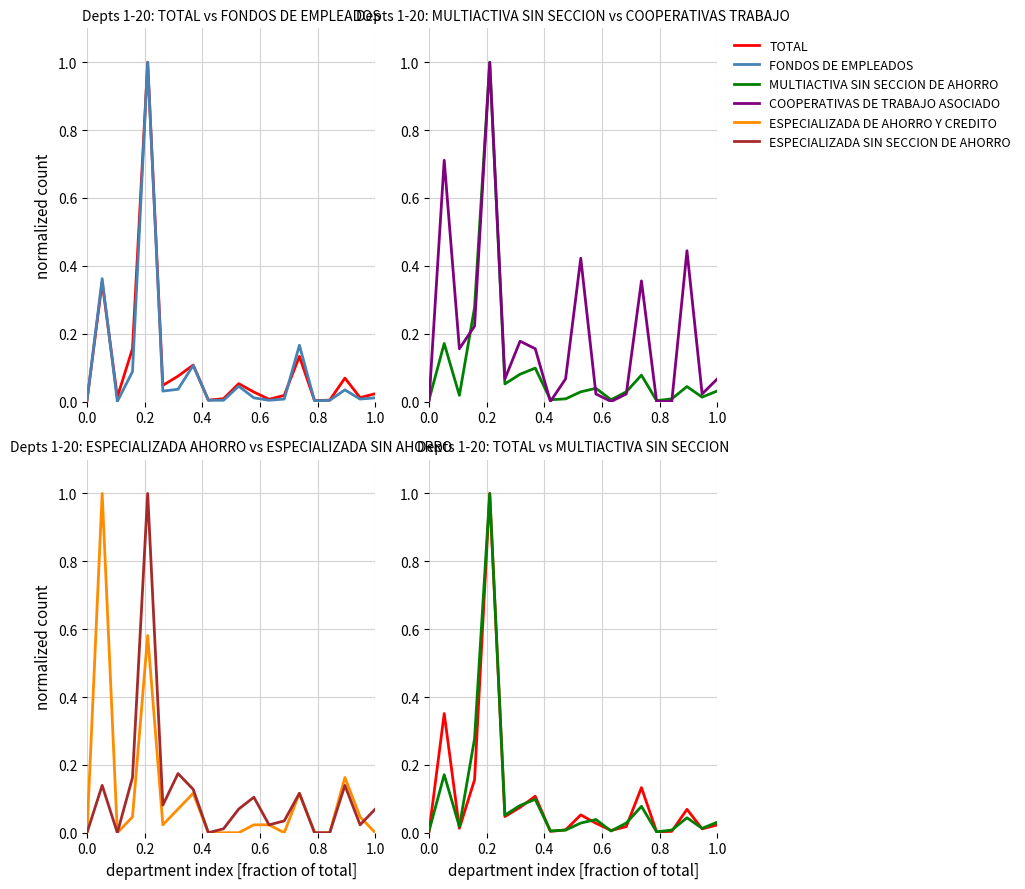

What are all the series names shown in the legend?

TOTAL, FONDOS DE EMPLEADOS, MULTIACTIVA SIN SECCION DE AHORRO, COOPERATIVAS DE TRABAJO ASOCIADO, ESPECIALIZADA DE AHORRO Y CREDITO, ESPECIALIZADA SIN SECCION DE AHORRO